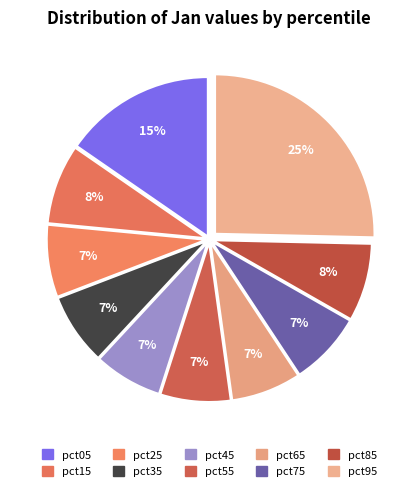

To the nearest percent, what is the average slice percentage?

10%